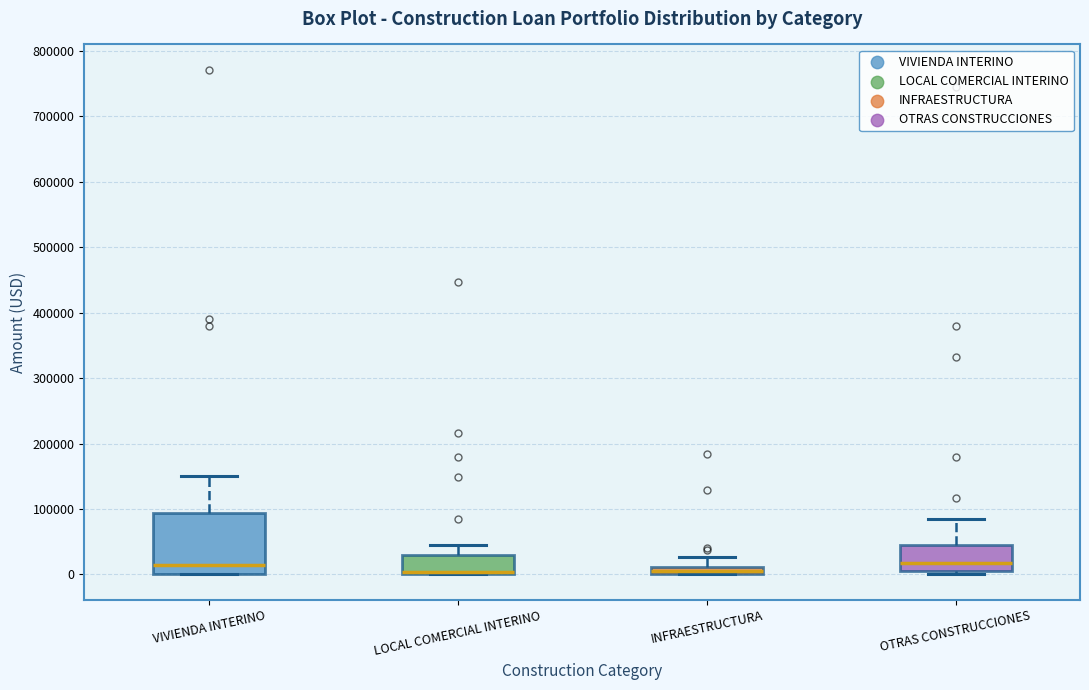

Where is the upper edge of the box for INFRAESTRUCTURA on the y-axis? The values are not printed on the chart, so give them approximately, as read against the axis.

10000